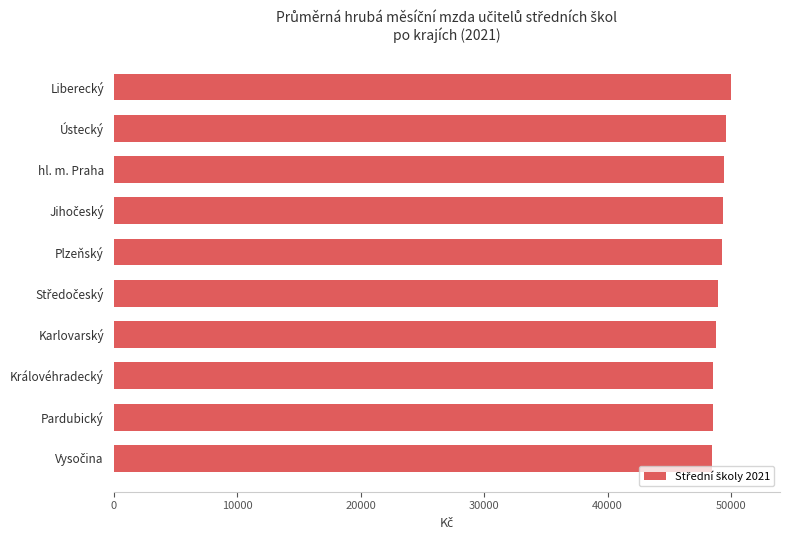

The chart shows a value of 10316 at Liberecký. True or false?

False